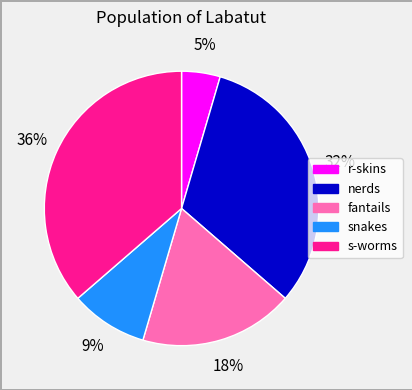

How many slices are in this pie chart?

5